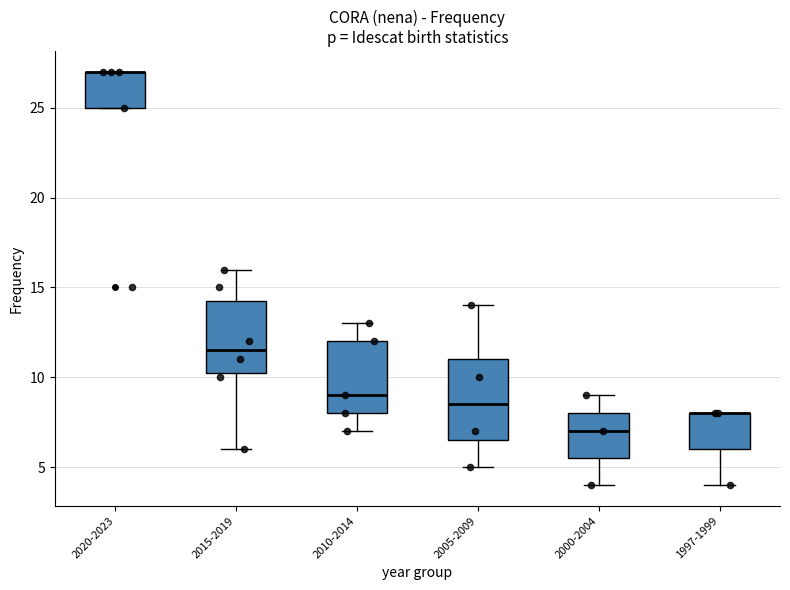

Reading left to right, read every box against the y-axis: the position of its median line, the range the box covers, and the ends of its whiskers. The values are not printed on the chart, so give them approximately, as read against the axis.

2020-2023: median 27.0 (drawn on the box's upper edge), box 25.0 to 27.0, whiskers 25.0 to 27.0
2015-2019: median 11.5, box 10.5 to 14.5, whiskers 6.0 to 16.0
2010-2014: median 9.0, box 8.0 to 12.0, whiskers 7.0 to 13.0
2005-2009: median 8.5, box 6.5 to 11.0, whiskers 5.0 to 14.0
2000-2004: median 7.0, box 5.5 to 8.0, whiskers 4.0 to 9.0
1997-1999: median 8.0 (drawn on the box's upper edge), box 6.0 to 8.0, whiskers 4.0 to 8.0